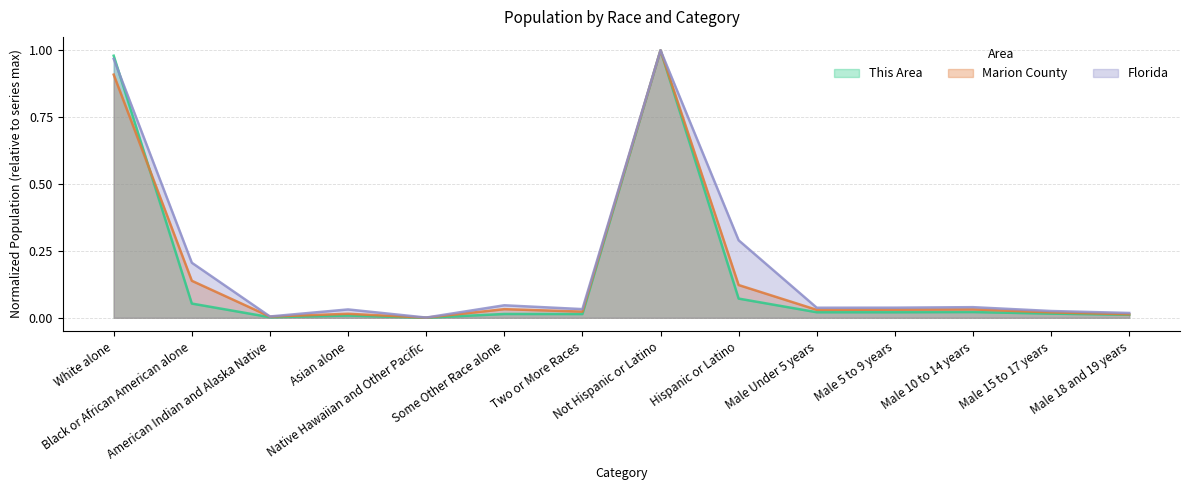

The value of Marion County at Not Hispanic or Latino is 0.6. True or false?

False